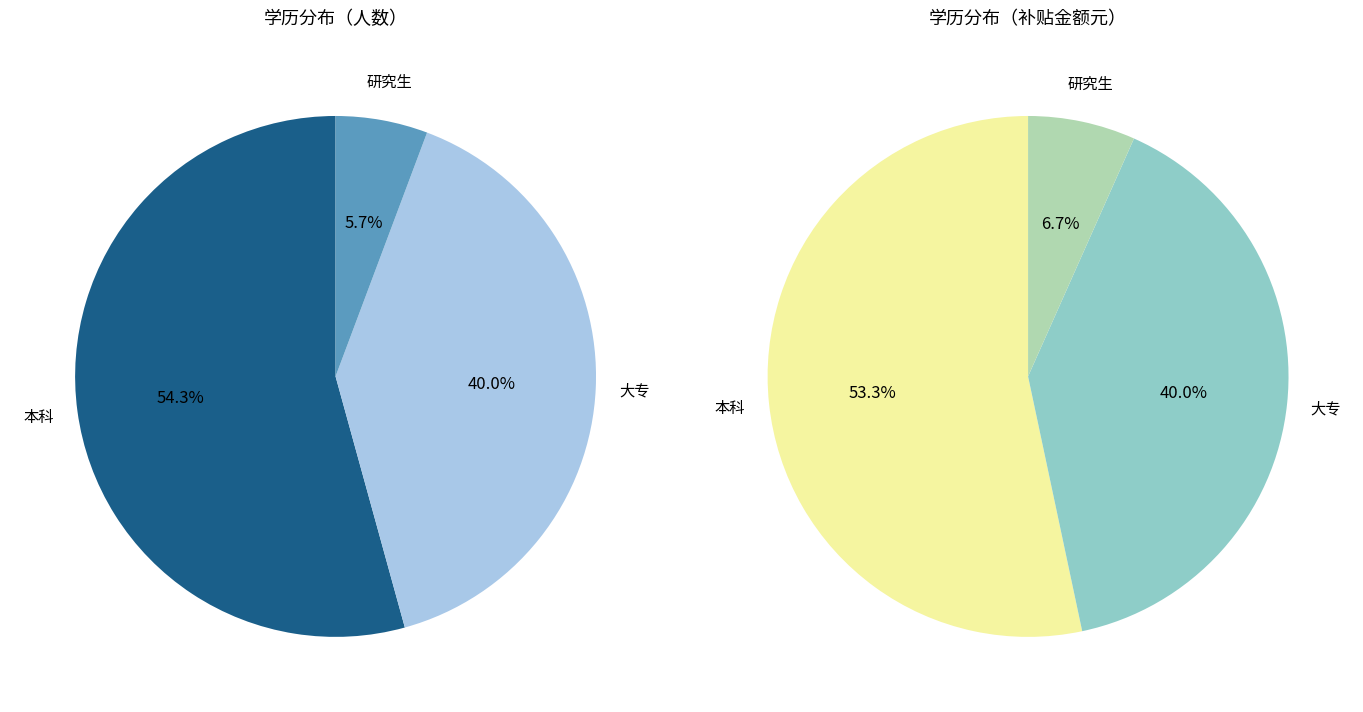

Is there a majority slice in this chart?

Yes